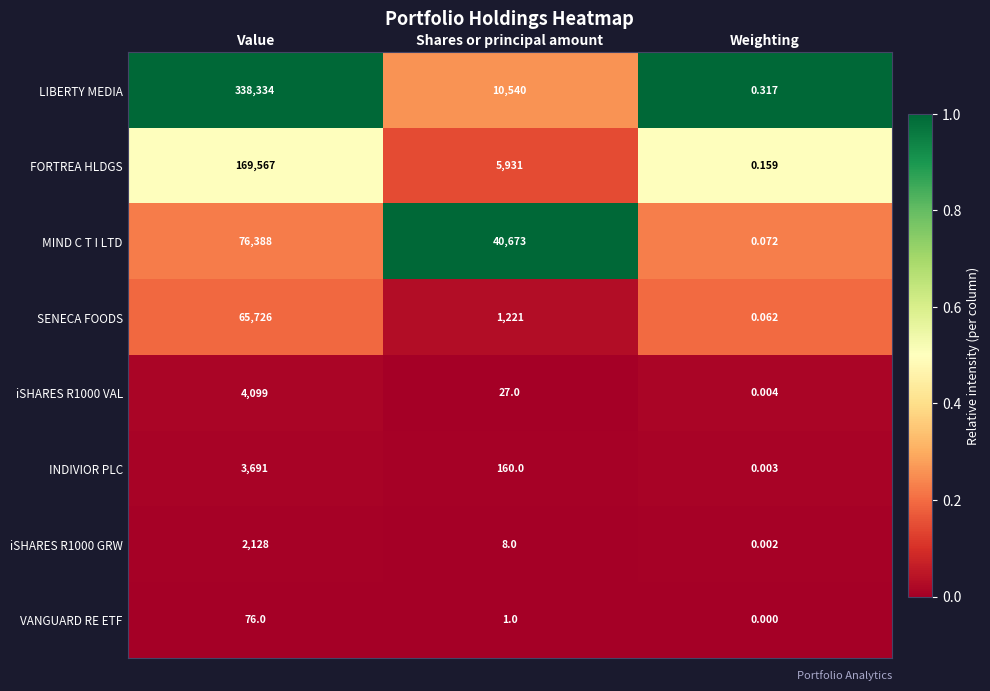

Which series has the largest range (max minus min)?

LIBERTY MEDIA